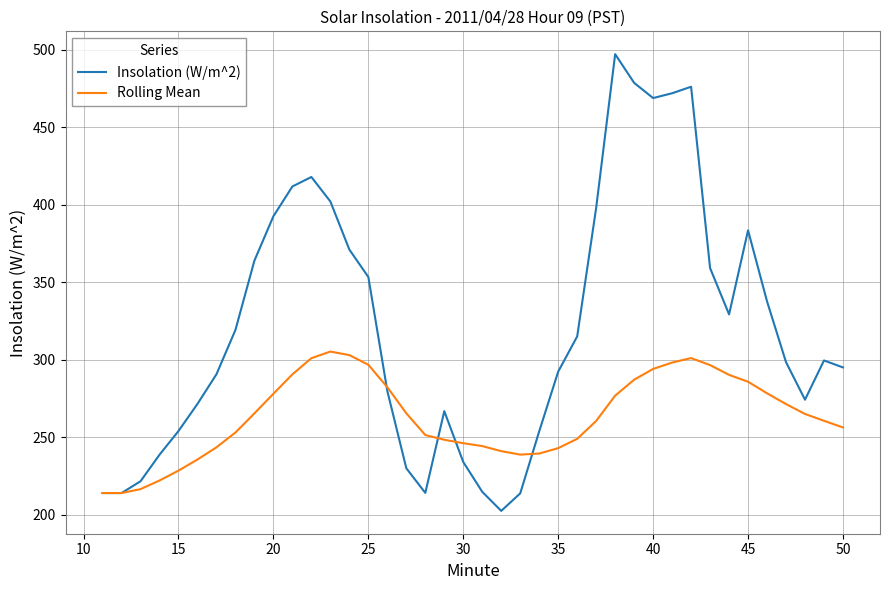

Which series has the widest spread of values?

Insolation (W/m^2)